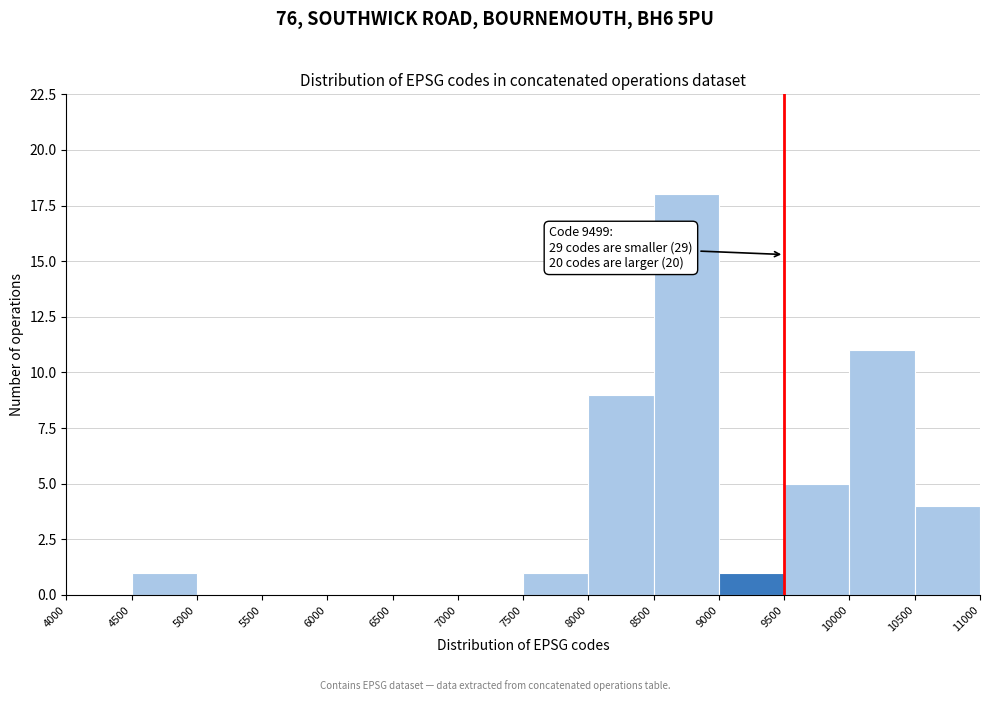

Which range on the x-axis has the tallest bar?

8500 to 9000